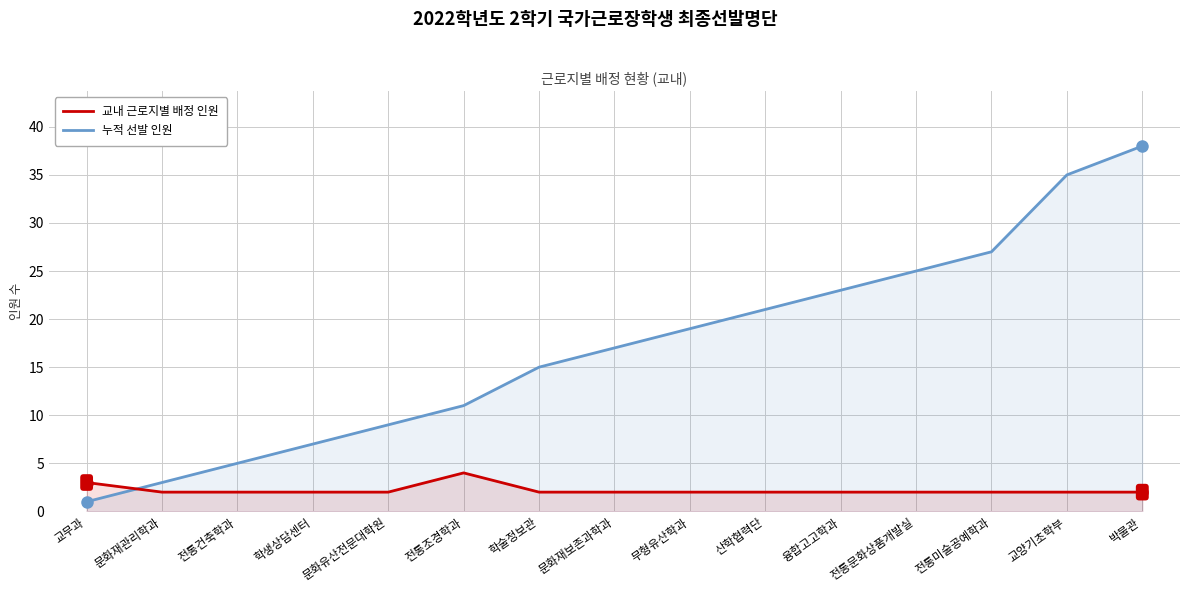

Reading left to right, transcribe all the data shown in this chart.

교내 근로지별 배정 인원: 교무과=3	문화재관리학과=2	전통건축학과=2	학생상담센터=2	문화유산전문대학원=2	전통조경학과=4	학술정보관=2	문화재보존과학과=2	무형유산학과=2	산학협력단=2	융합고고학과=2	전통문화상품개발실=2	전통미술공예학과=2	교양기초학부=2	박물관=2
누적 선발 인원: 교무과=1	문화재관리학과=3	전통건축학과=5	학생상담센터=7	문화유산전문대학원=9	전통조경학과=11	학술정보관=15	문화재보존과학과=17	무형유산학과=19	산학협력단=21	융합고고학과=23	전통문화상품개발실=25	전통미술공예학과=27	교양기초학부=35	박물관=38